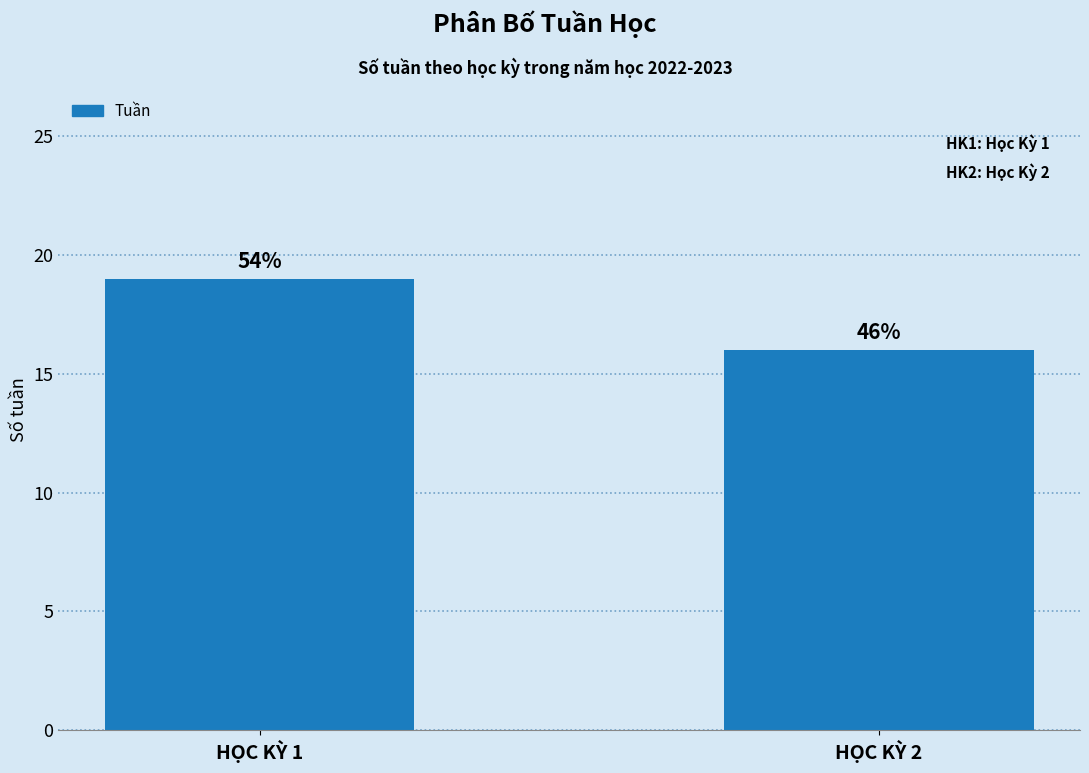

How many bars are there in total?

2